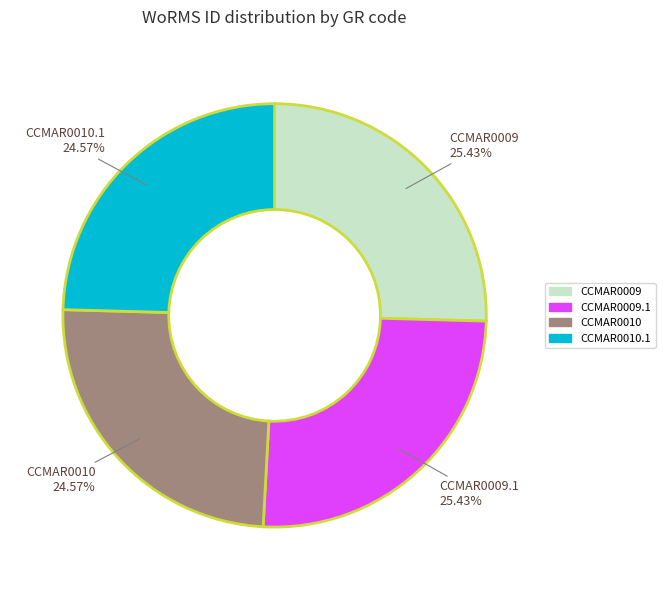

To the nearest percent, what portion does CCMAR0009.1 represent?

25%